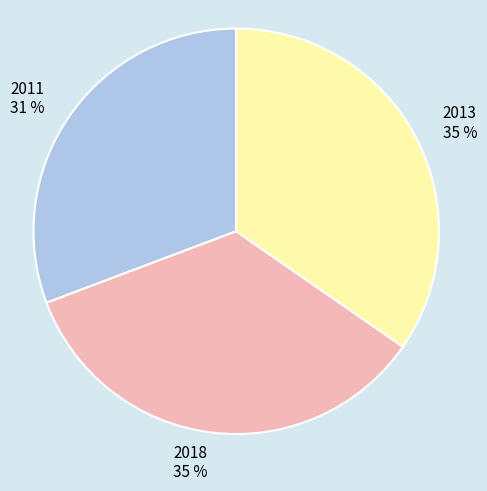

To the nearest percent, what is the average slice percentage?

33%